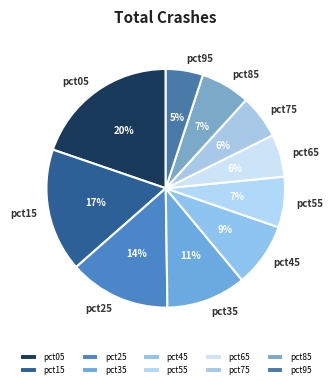

Combined, do pct25 and pct05 account for over 50%?

No